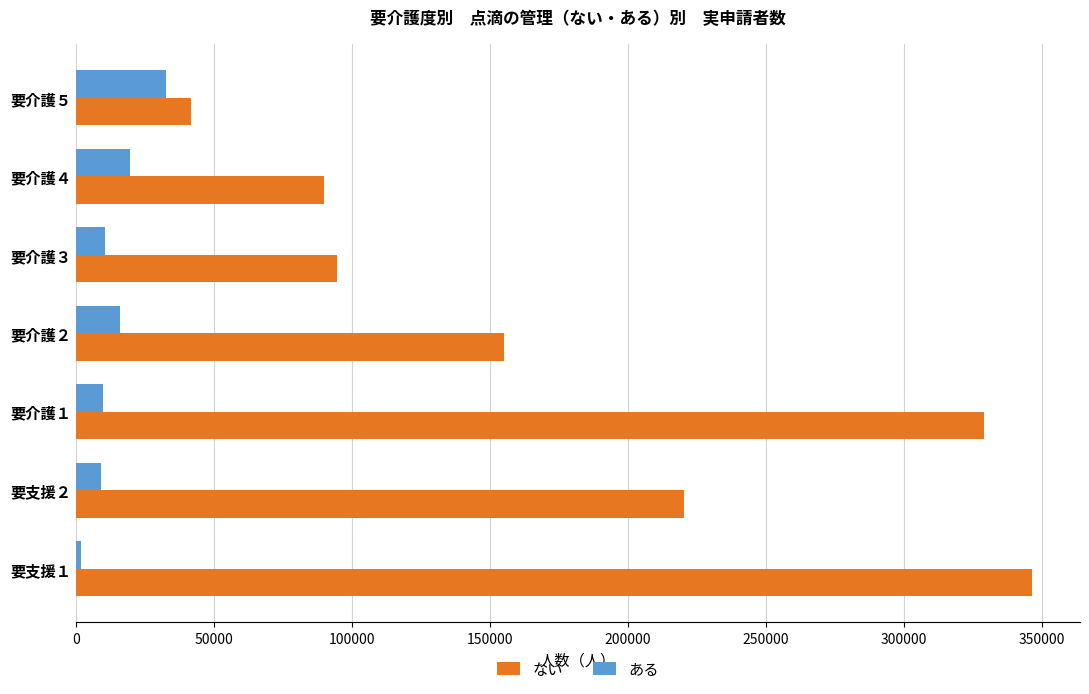

What is the sum of all ある values?

99360